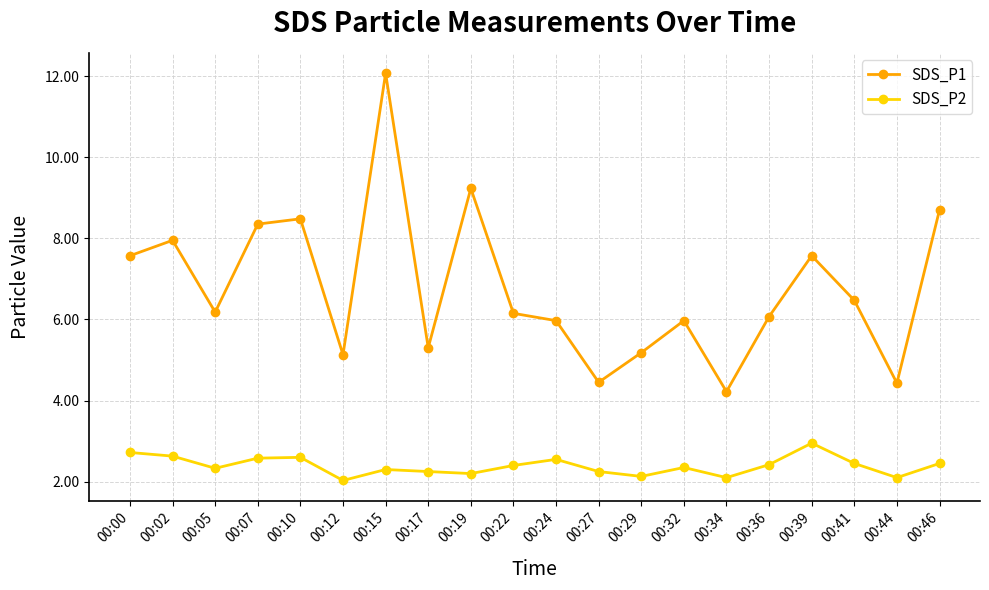

True or false: SDS_P2 and SDS_P1 intersect in this chart.

False